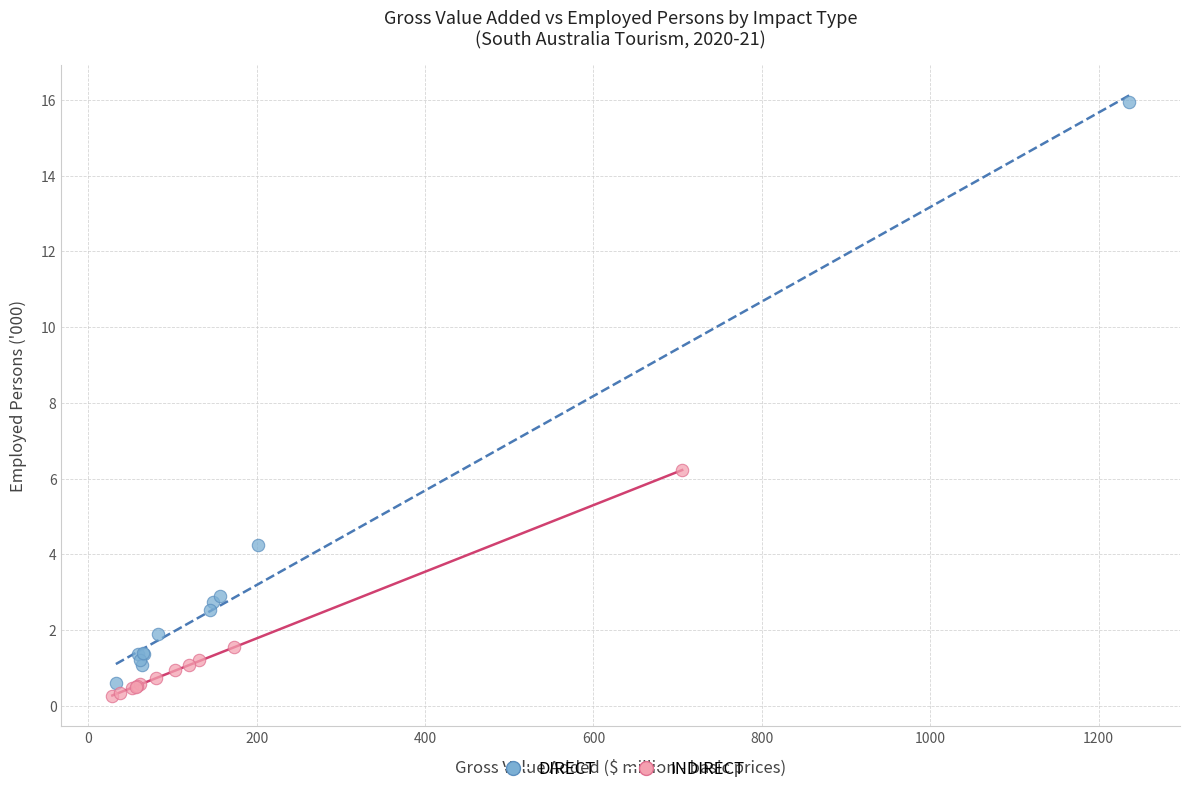

Which series reaches the maximum Y coordinate?

DIRECT